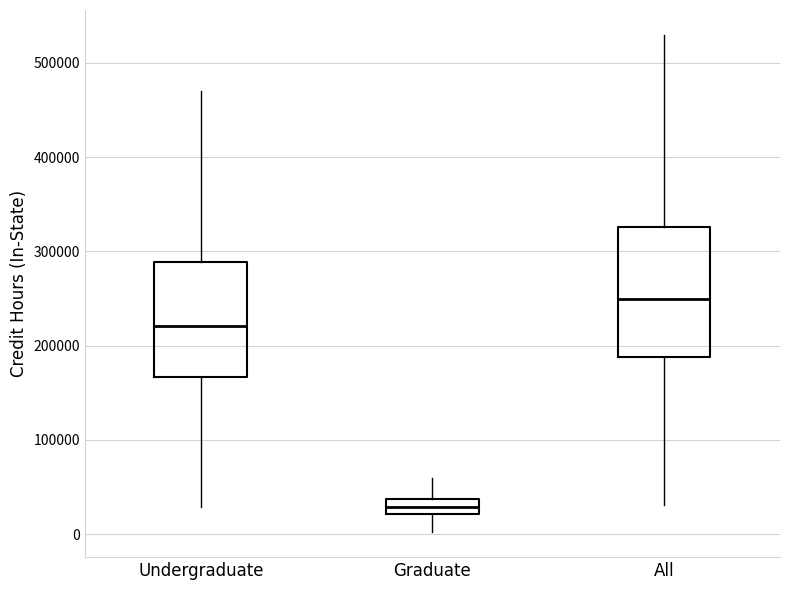

Reading left to right, transcribe this box plot: for each box, give where its median line is, the range the box spans, and where its two whiskers end, as read against the y-axis. The values are not printed on the chart, so give them approximately, as read against the axis.

Undergraduate: median 220000, box 170000 to 290000, whiskers 30000 to 470000
Graduate: median 30000, box 20000 to 40000, whiskers 0 to 60000
All: median 250000, box 190000 to 330000, whiskers 30000 to 530000